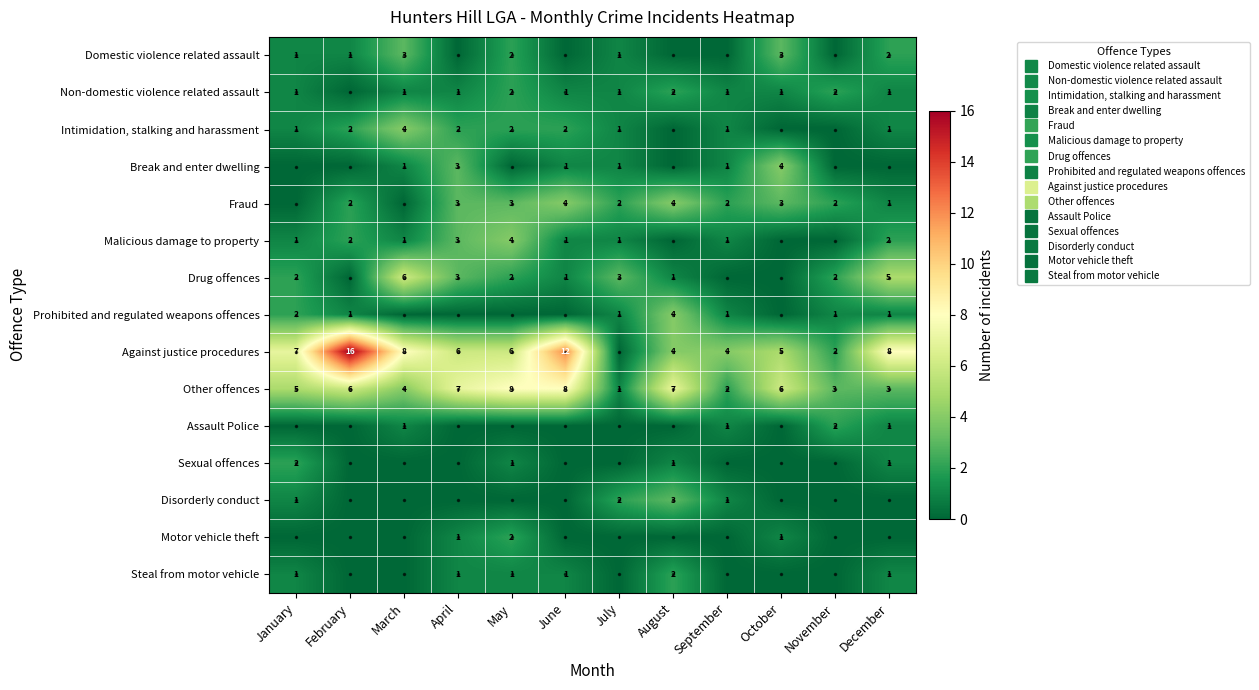

Rank the series by their maximum value, from lowest to highest.

Non-domestic violence related assault, Assault Police, Sexual offences, Motor vehicle theft, Steal from motor vehicle, Domestic violence related assault, Disorderly conduct, Intimidation, stalking and harassment, Break and enter dwelling, Fraud, Malicious damage to property, Prohibited and regulated weapons offences, Drug offences, Other offences, Against justice procedures